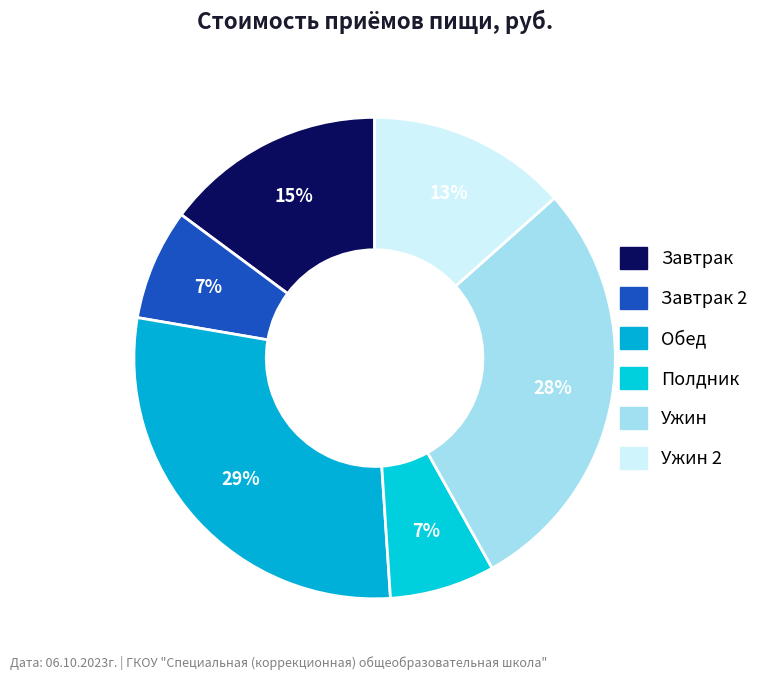

Which category has the smallest portion of the pie?

Полдник